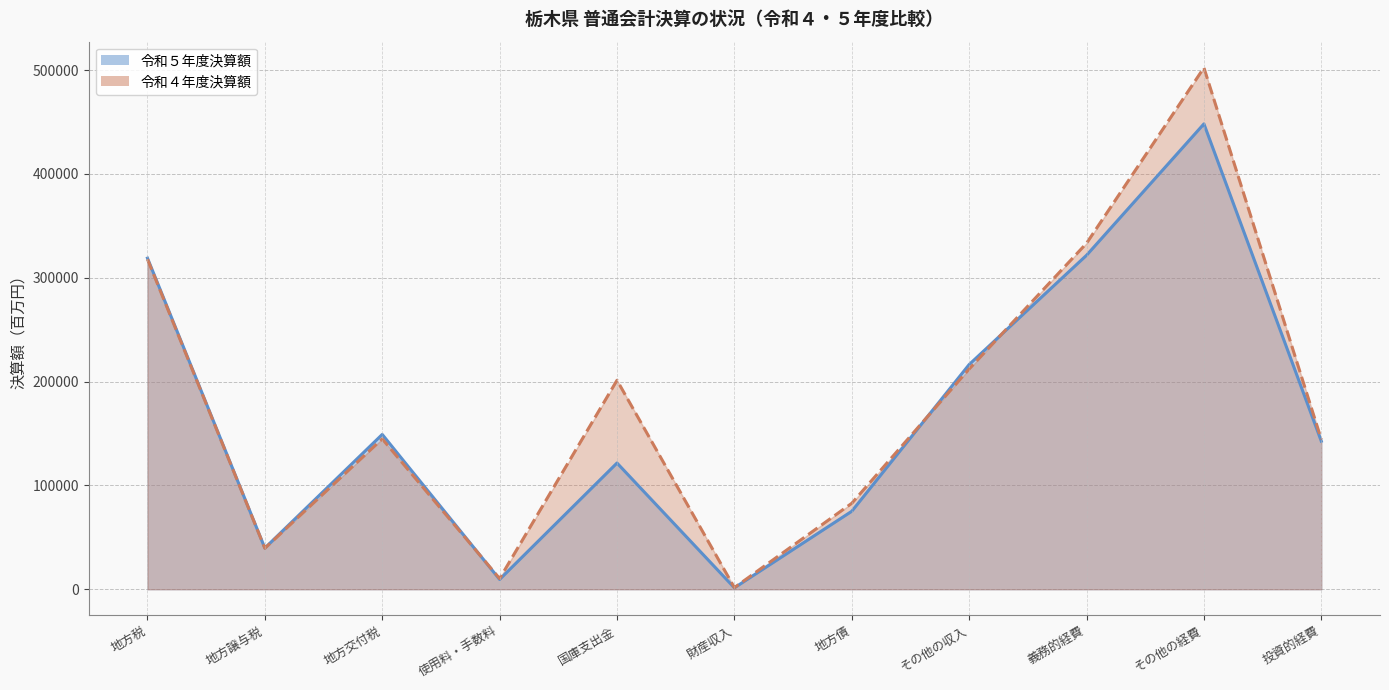

How many times do 令和４年度決算額 and 令和５年度決算額 cross each other?

3